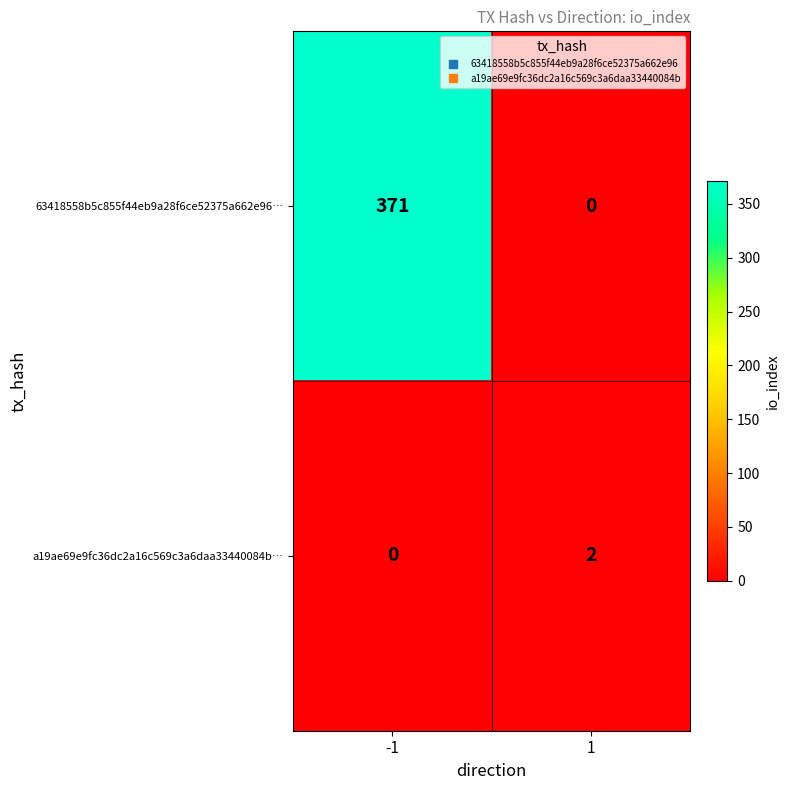

Is the value of a19ae69e9fc36dc2a16c569c3a6daa33440084b… at 1 greater than the value of 63418558b5c855f44eb9a28f6ce52375a662e96… at 1?

Yes